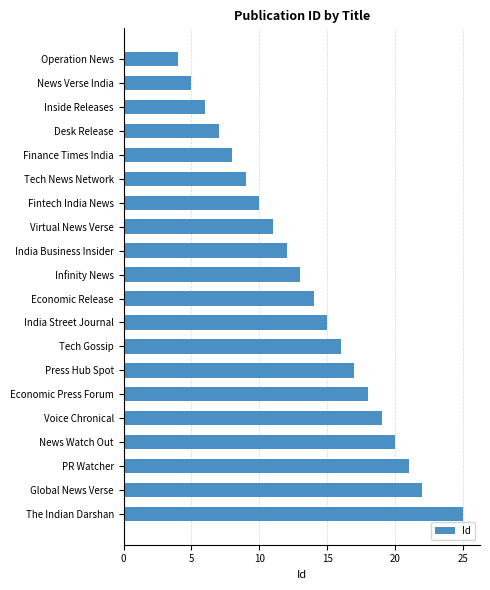

What position from the top is Desk Release?

4